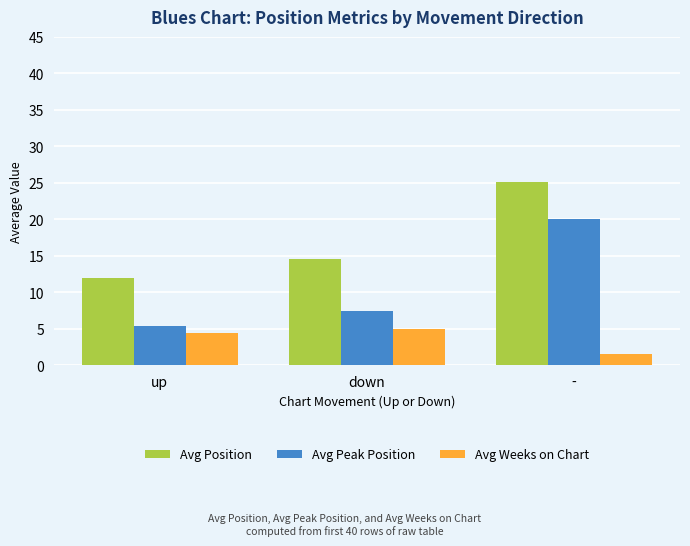

What is the label of the 3rd bar from the left?

-